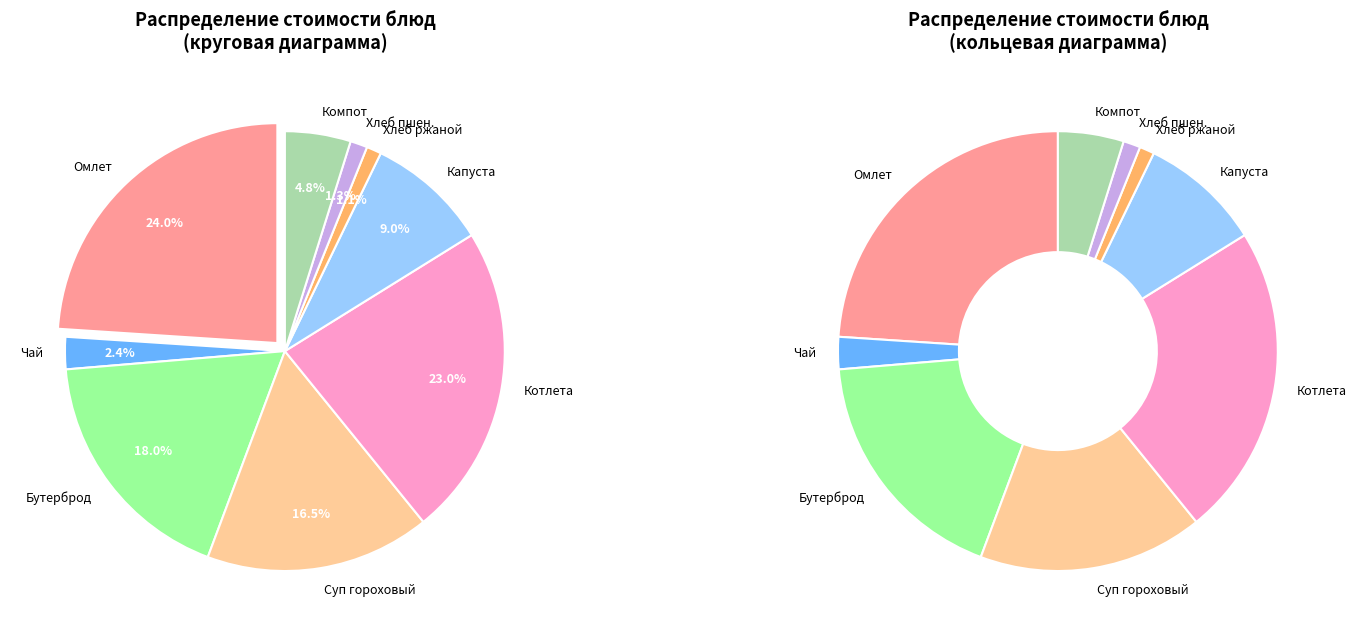

Rank the categories by value from lowest to highest.

Хлеб ржаной, Хлеб пшеничный, Чай с сахаром, компот из сухофруктов, Капуста тушеная, Суп гороховый, Бутерброд с маслом и сыром, Котлета мясная, Омлет с зеленым горошком